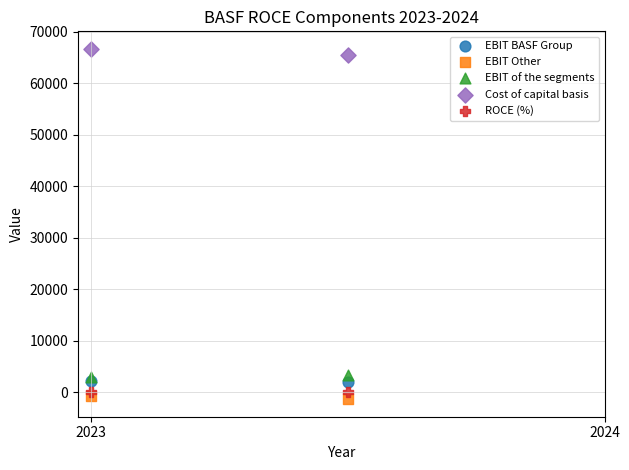

What are all the series names shown in the legend?

EBIT BASF Group, EBIT Other, EBIT of the segments, Cost of capital basis, ROCE (%)